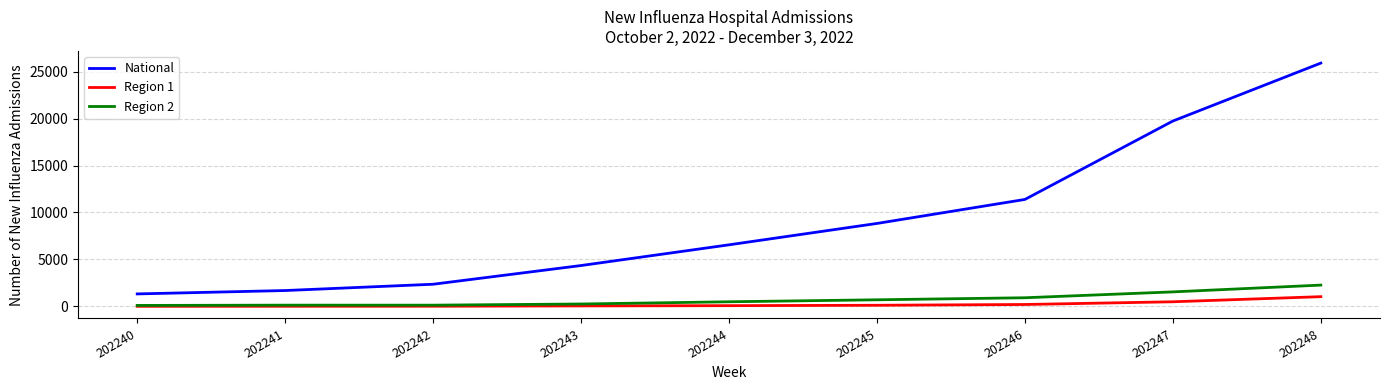

What is the difference between the highest and lowest values at 202248?

24867